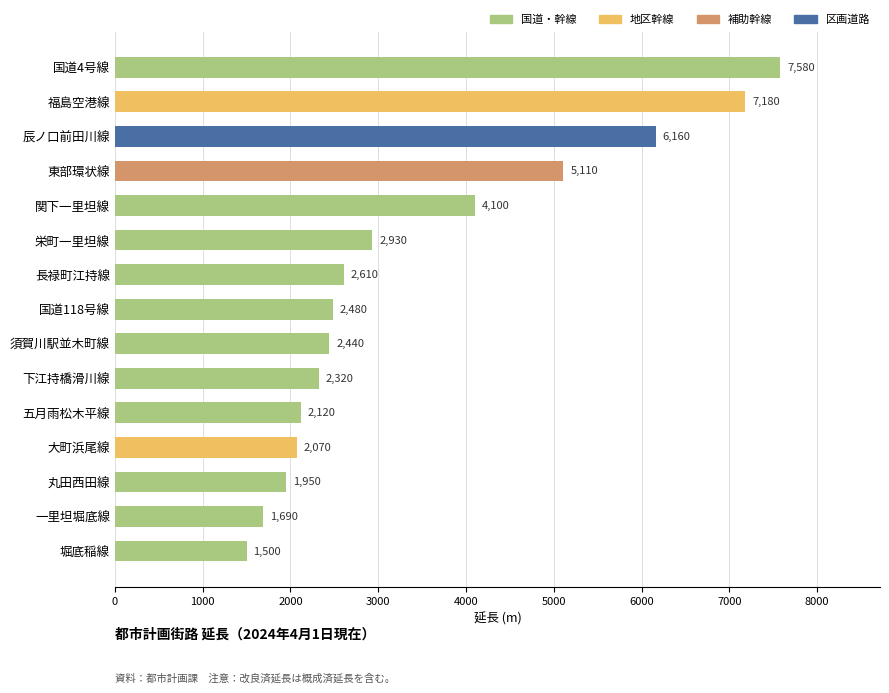

How many data points does each series have?

15